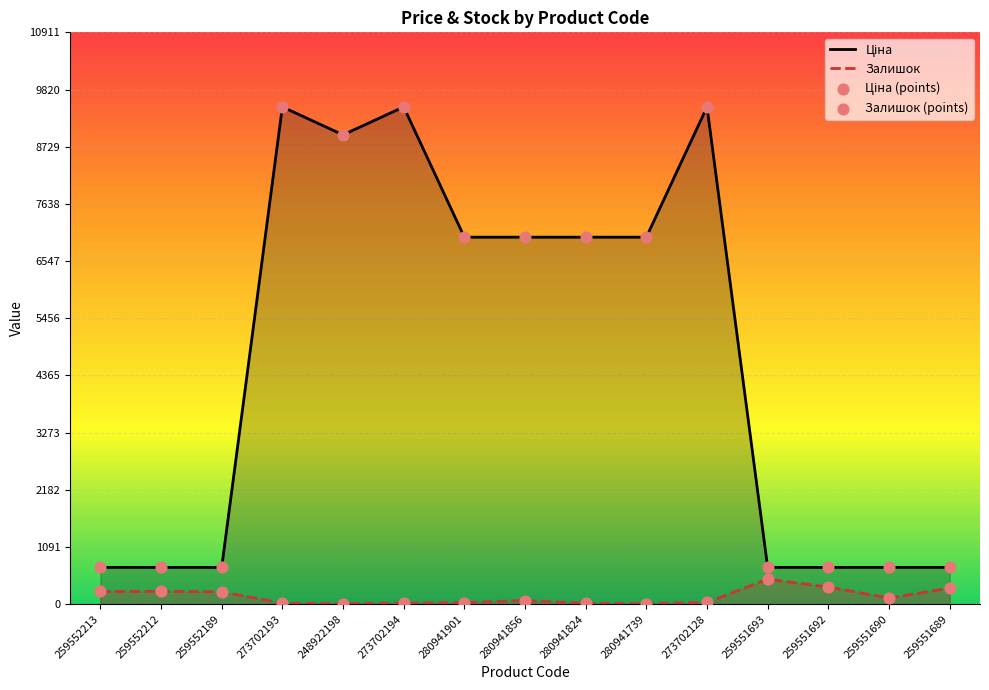

Which series has the largest total across all categories?

Ціна